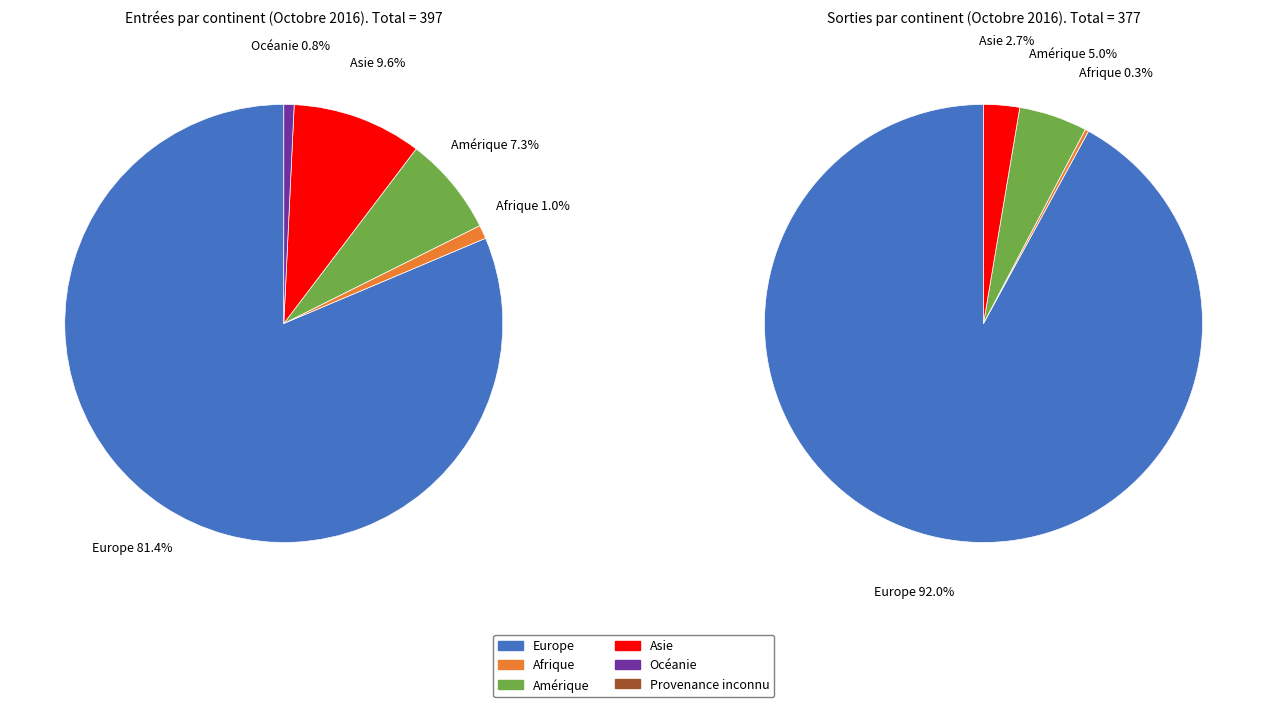

Which has a higher value, Asie or Europe?

Europe